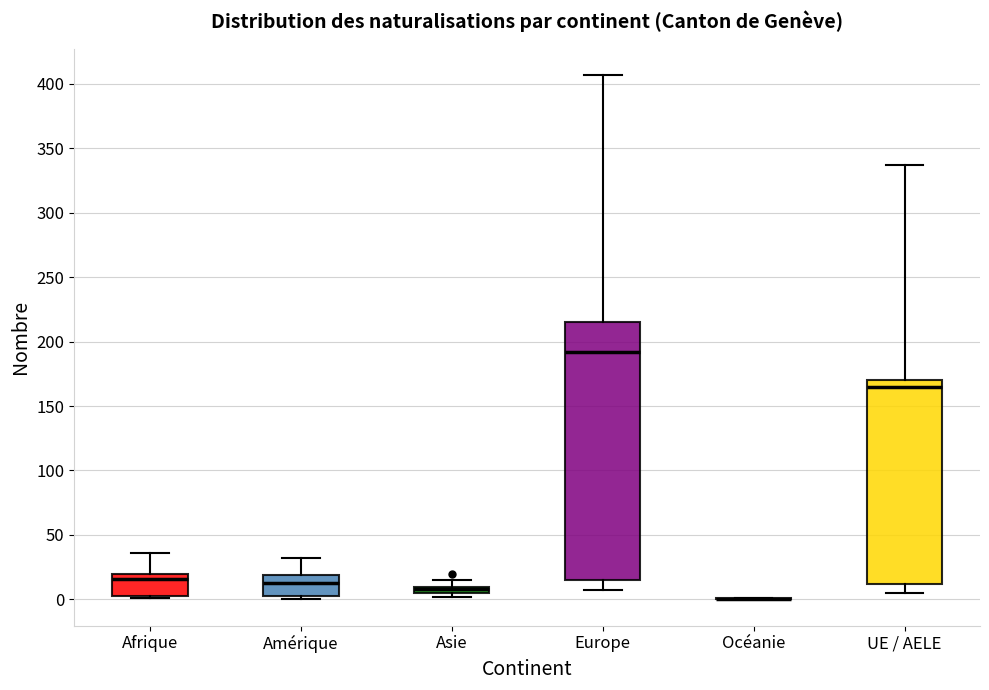

Where is the lower edge of the box for Europe on the y-axis? The values are not printed on the chart, so give them approximately, as read against the axis.

15